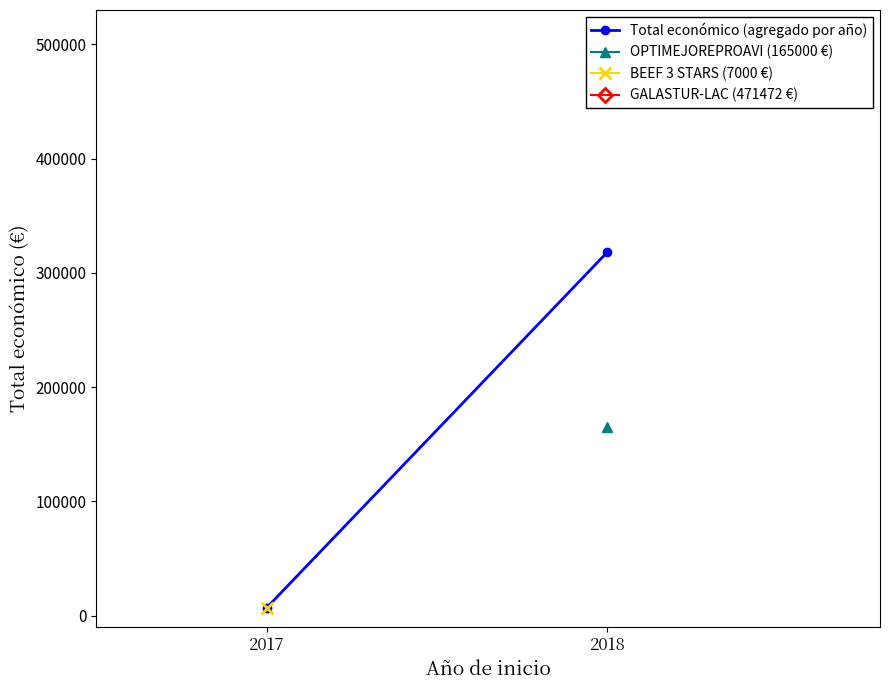

What is the approximate value at 2017, to the nearest 10?

7000